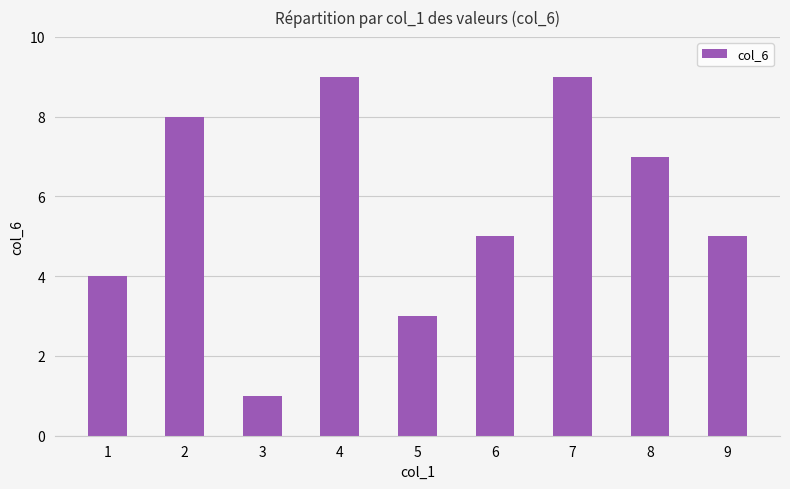

Approximately how many times larger is the value at 7 compared to 5?

3.0